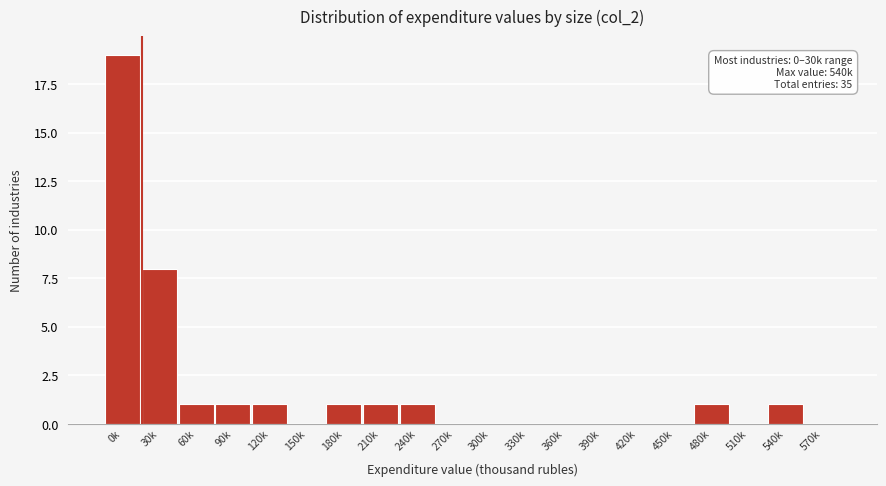

Reading right to left, extract all data points from this chart.

570k=0	540k=1	510k=0	480k=1	450k=0	420k=0	390k=0	360k=0	330k=0	300k=0	270k=0	240k=1	210k=1	180k=1	150k=0	120k=1	90k=1	60k=1	30k=8	0k=19